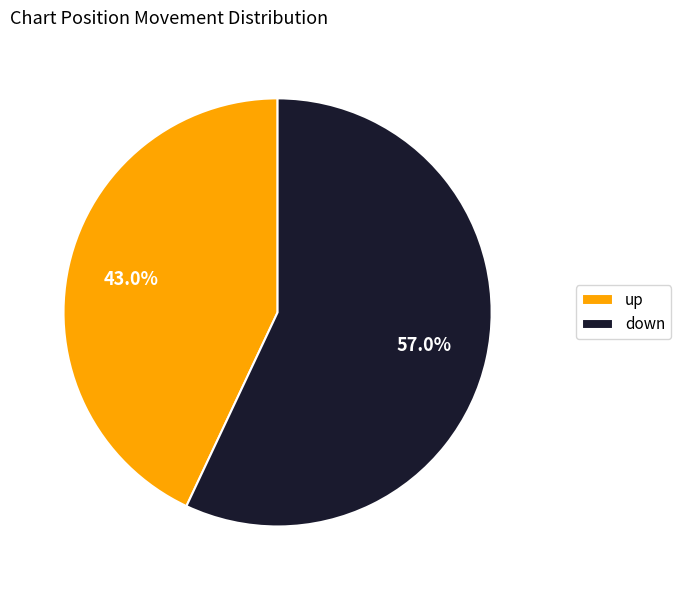

Which slice is the largest?

down